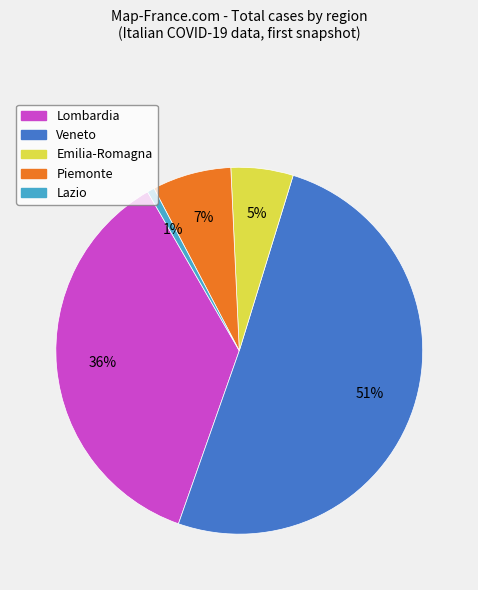

Does Lazio represent more than half of the total?

No